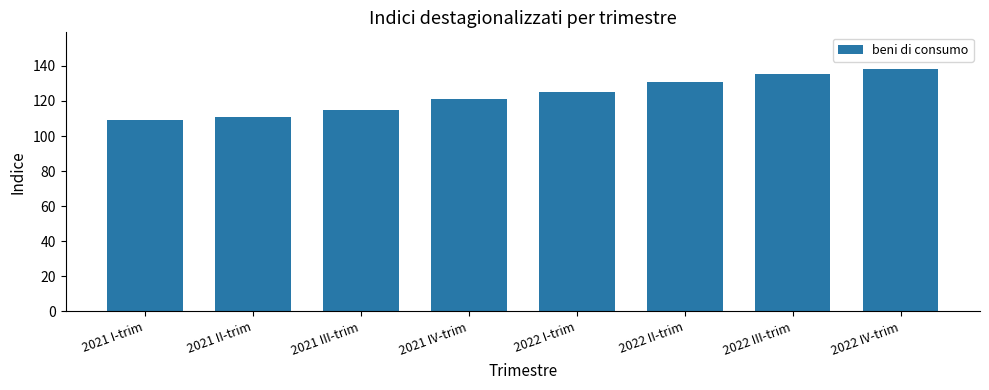

List the labels in order of value, largest first.

2022 IV-trim, 2022 III-trim, 2022 II-trim, 2022 I-trim, 2021 IV-trim, 2021 III-trim, 2021 II-trim, 2021 I-trim